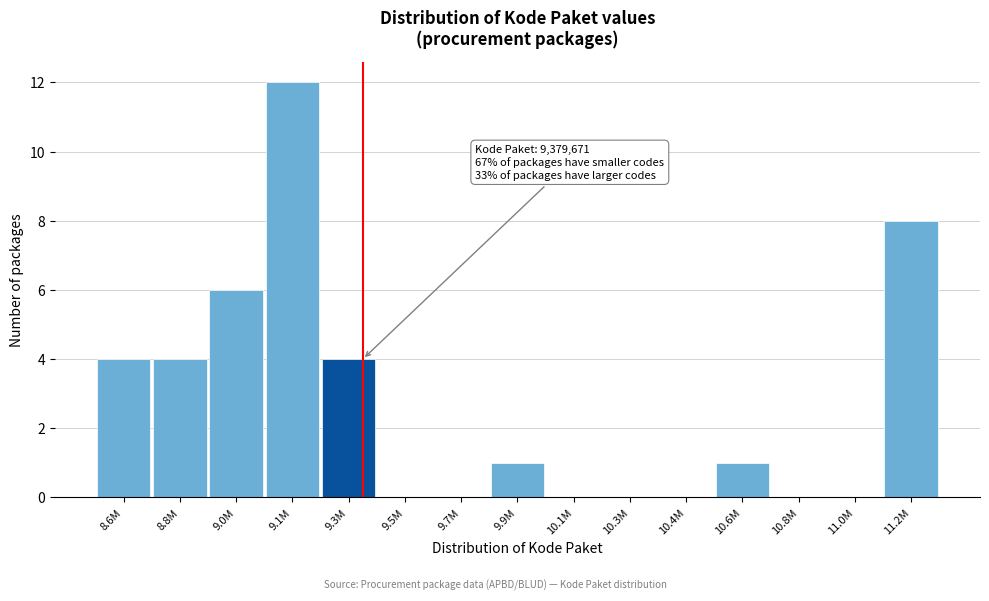

Reading left to right, what are all the values shown in this chart?

8.6M=4	8.8M=4	9.0M=6	9.1M=12	9.3M=4	9.5M=0	9.7M=0	9.9M=1	10.1M=0	10.3M=0	10.4M=0	10.6M=1	10.8M=0	11.0M=0	11.2M=8